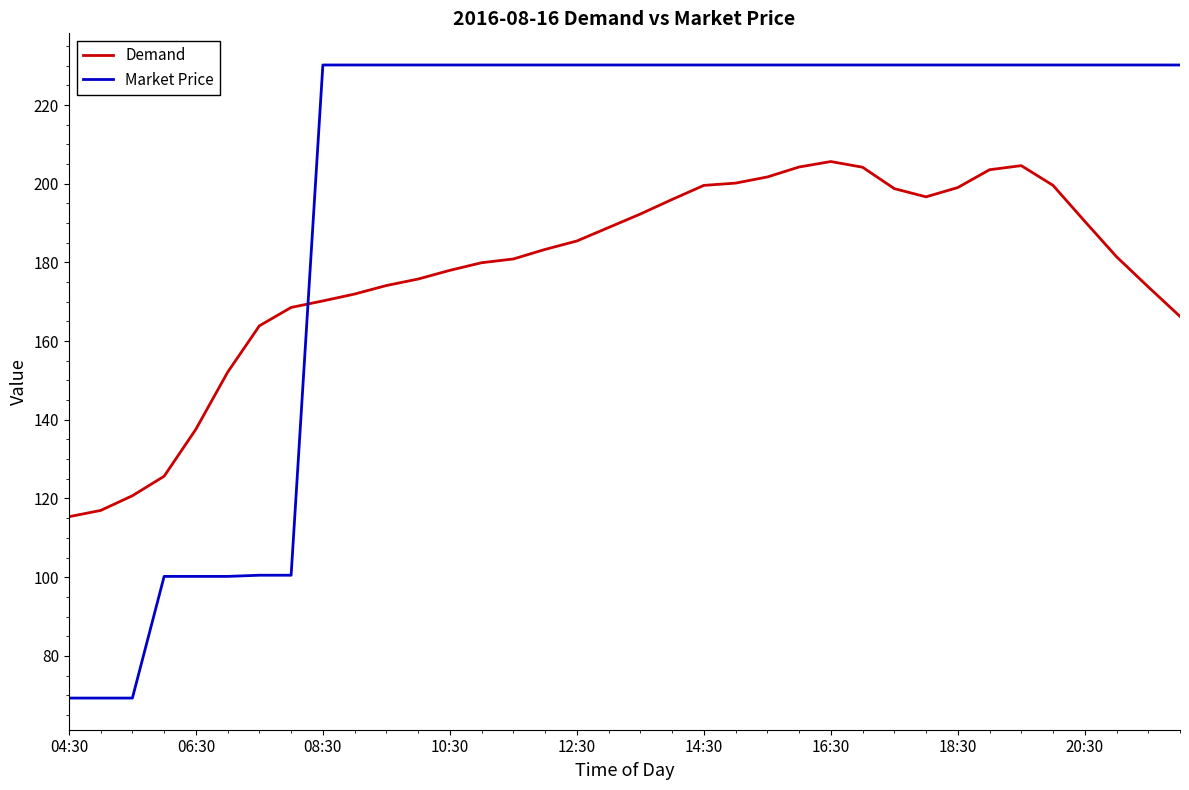

What is the sum of all Demand values?

6407.1